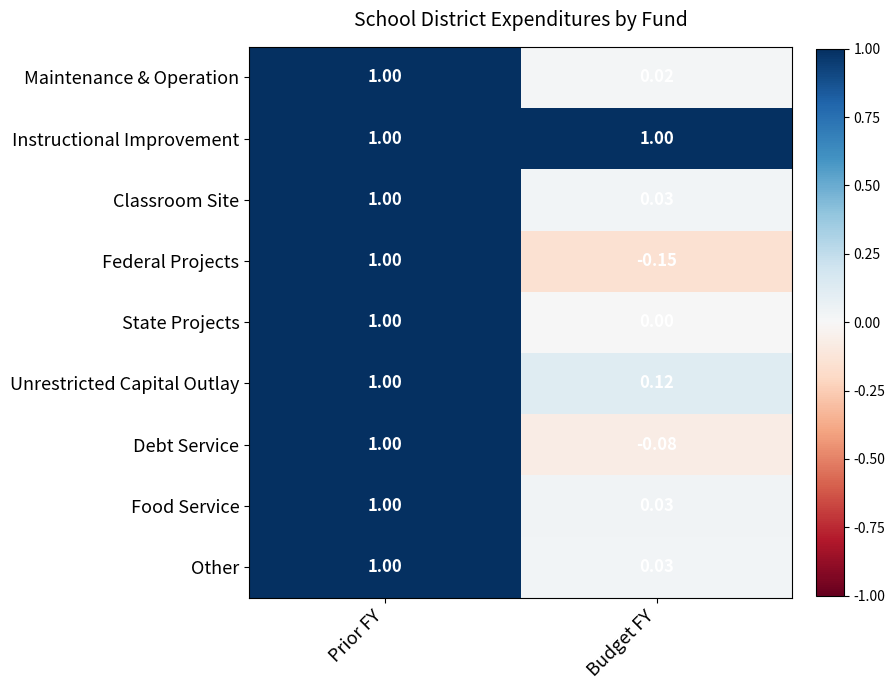

List the labels in order of Classroom Site value, smallest first.

Budget FY, Prior FY